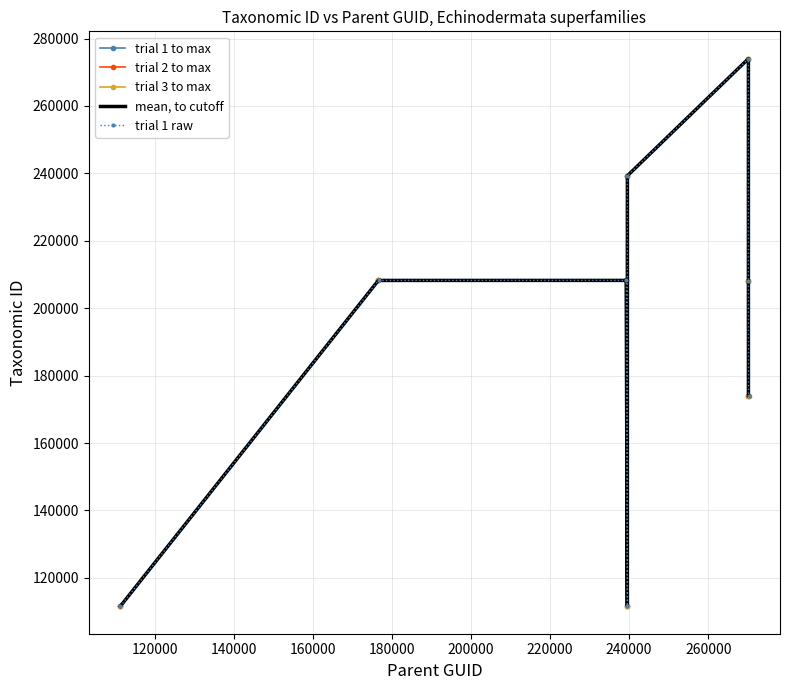

What is the value of the trial 1 to max point at the 3rd from the left?

208253